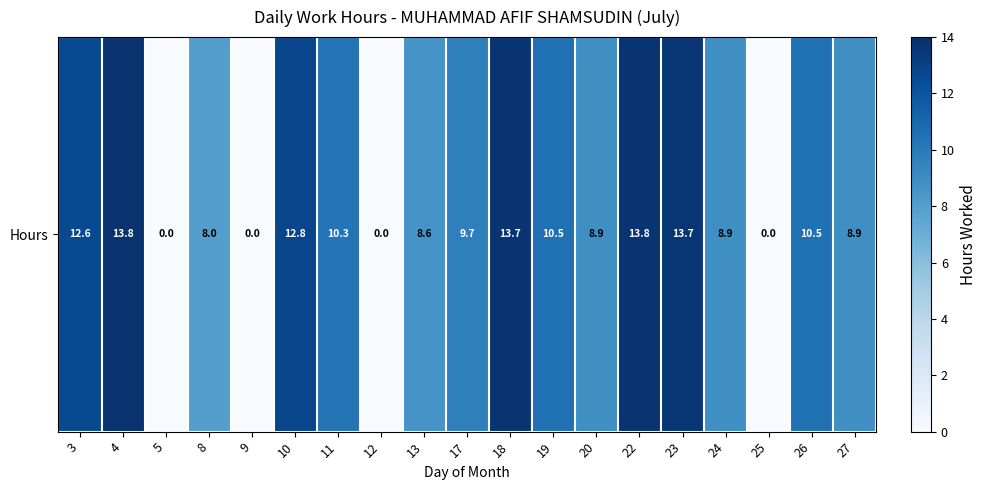

What is the difference between the values at 11 and 25?

10.3